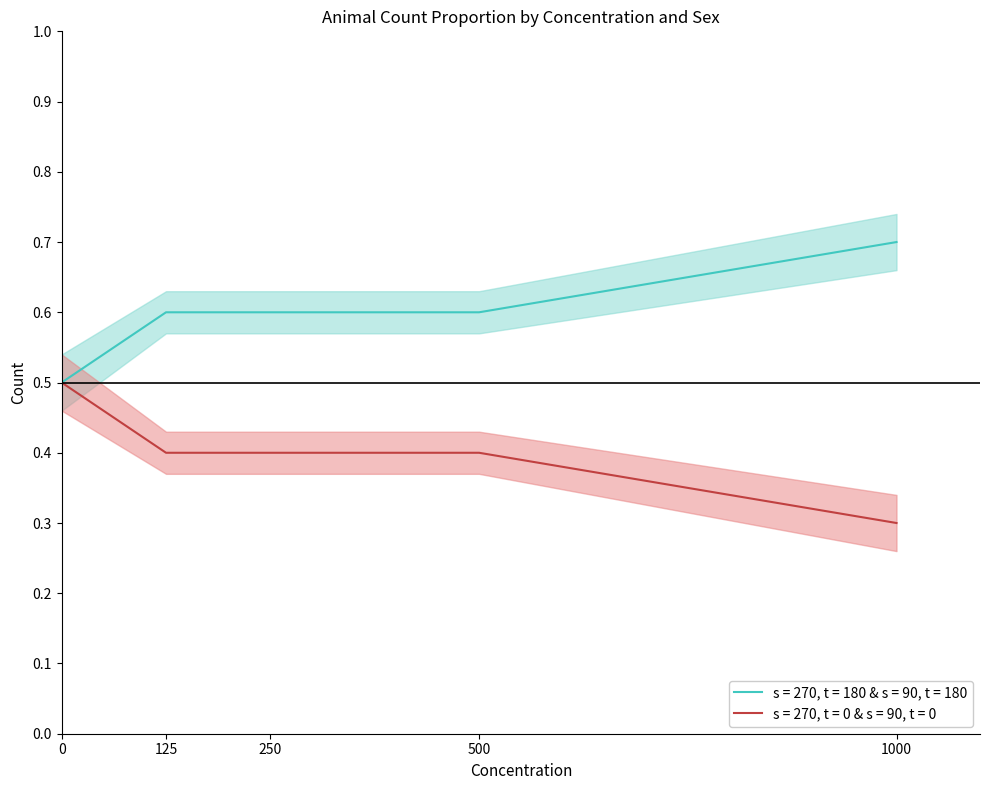

True or false: Female count has more than 1 points higher than both neighbors.

False